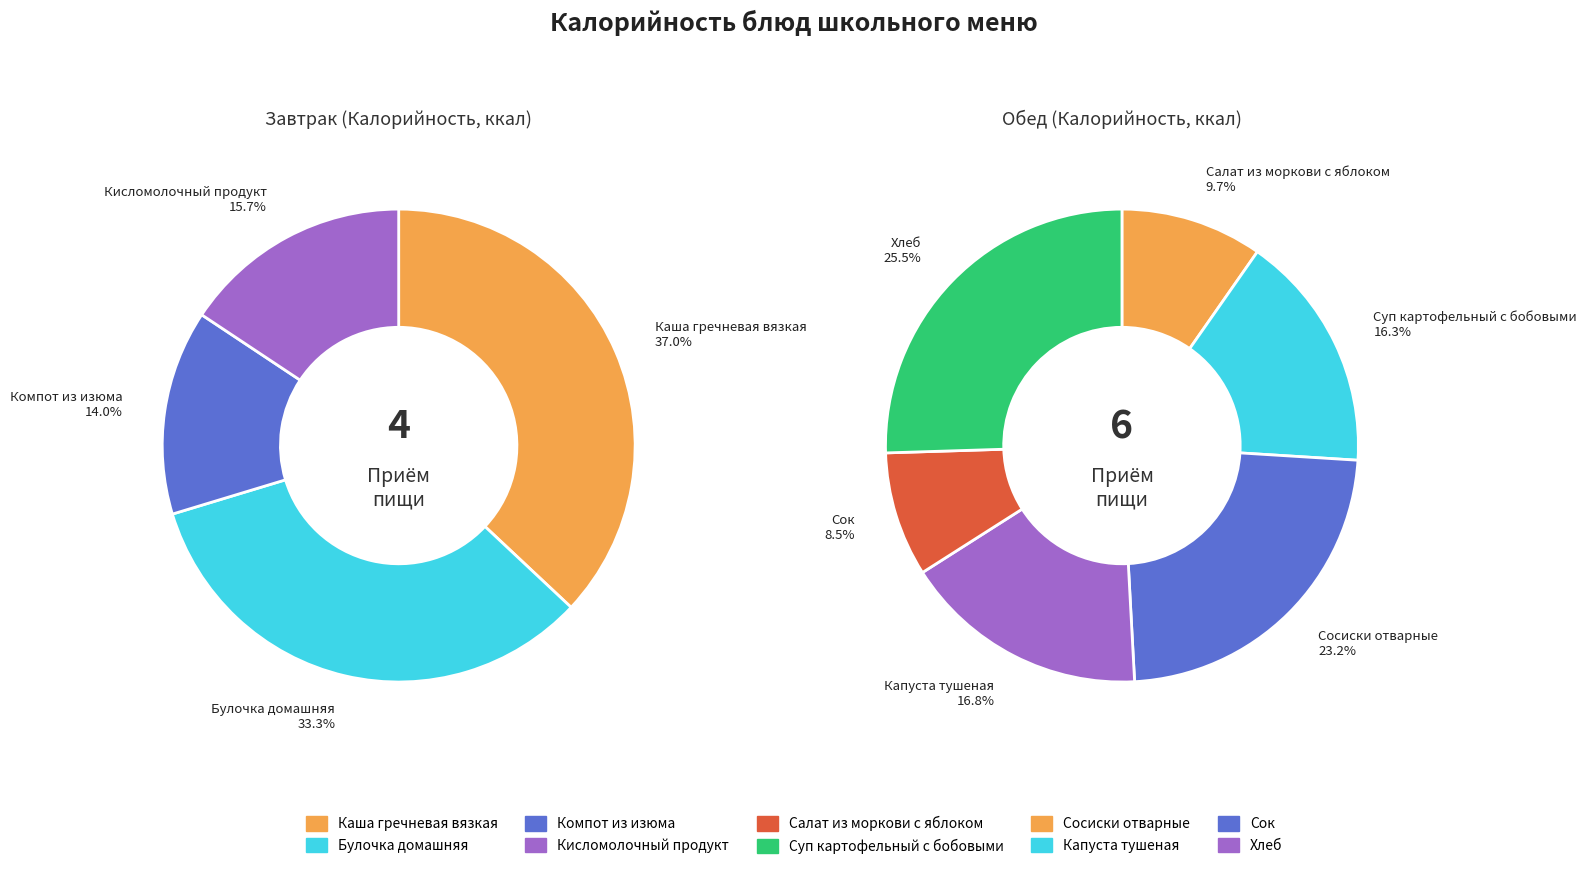

Count the number of slices in the pie.

10